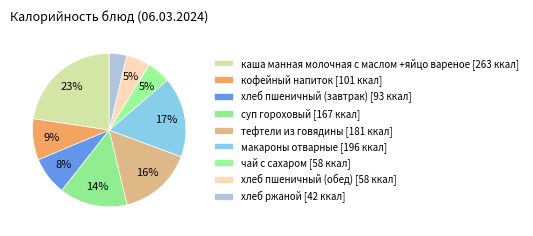

To the nearest percent, what is the average slice percentage?

11%